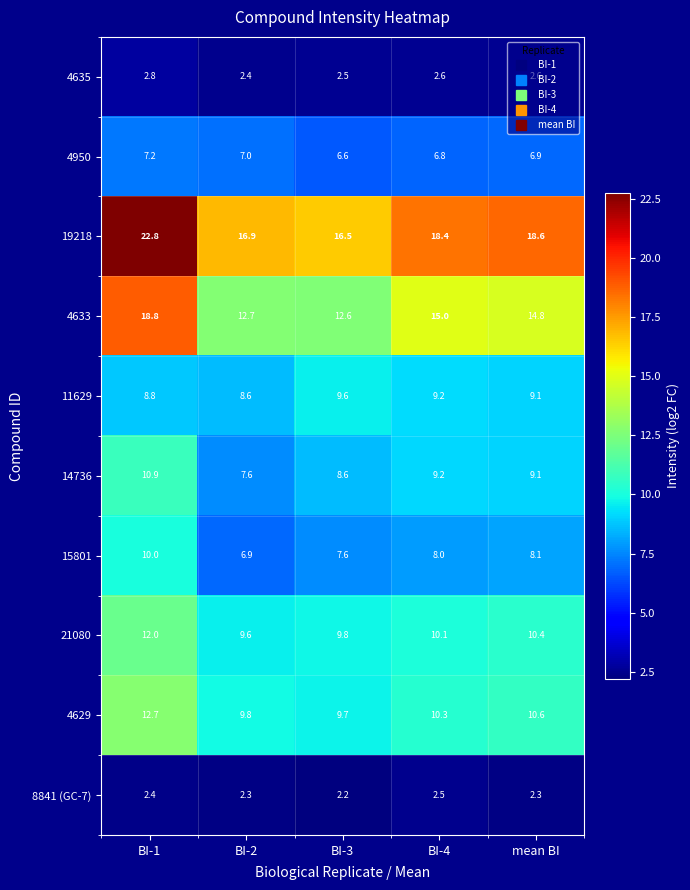

What is the average value of the 19218 series?

18.6